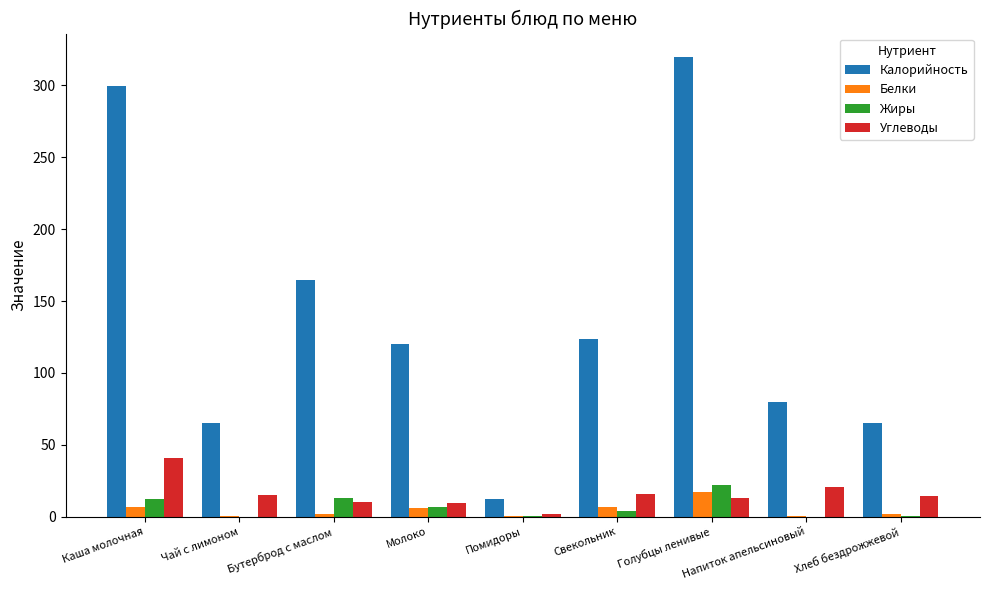

The Углеводы series shows 10.4 at Бутерброд с маслом. True or false?

True